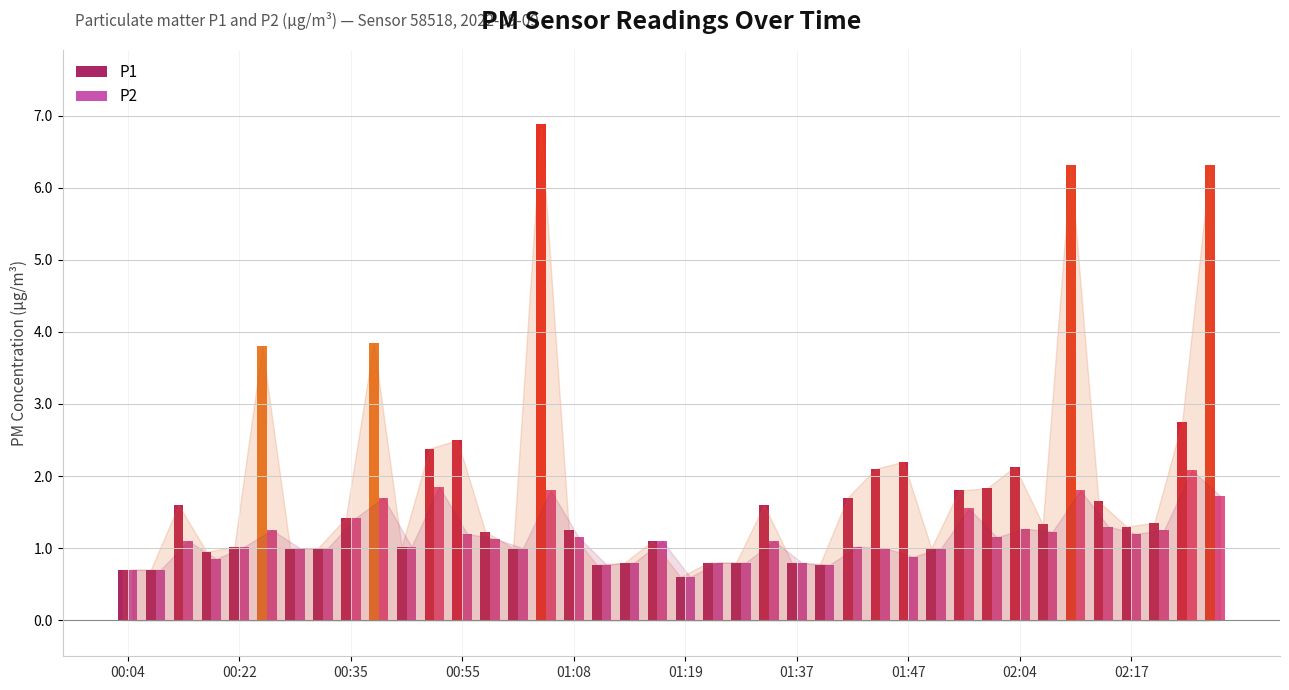

What is the smallest value displayed?

0.6